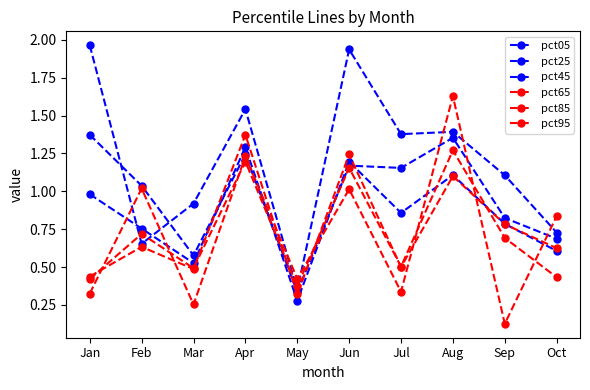

What is the average value of the pct25 series?

1.0